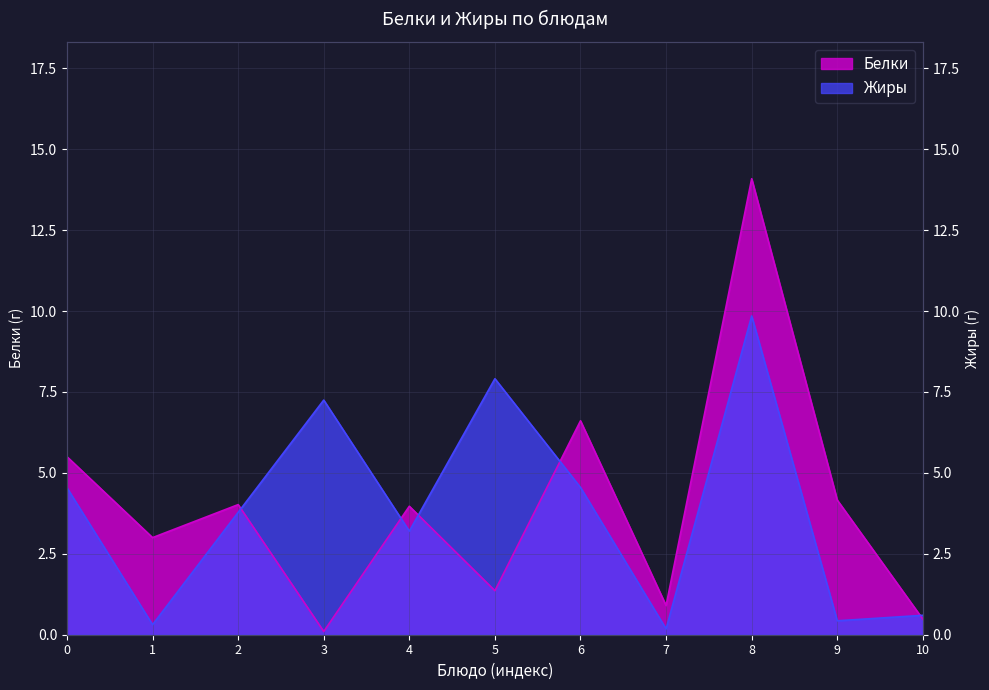

What is the highest value of the Белки series?

14.1